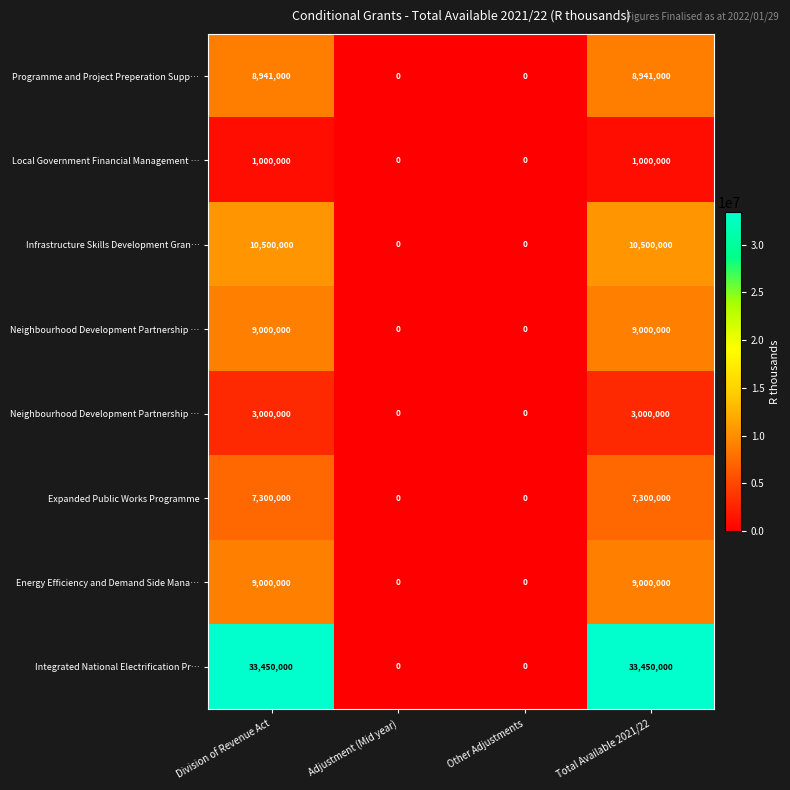

What is the difference between the highest and lowest values at Division of Revenue Act?

32450000